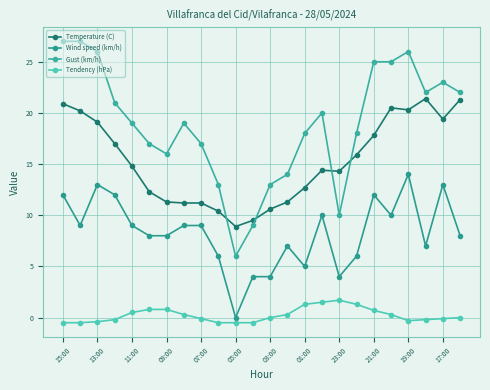

Reading left to right, transcribe all the data shown in this chart.

Temperature (C): 20.9	20.2	19.1	17.0	14.8	12.3	11.3	11.2	11.2	10.4	8.9	9.5	10.6	11.3	12.7	14.4	14.3	15.9	17.8	20.5	20.3	21.4	19.4	21.3
Wind speed (km/h): 12.0	9.0	13.0	12.0	9.0	8.0	8.0	9.0	9.0	6.0	0.0	4.0	4.0	7.0	5.0	10.0	4.0	6.0	12.0	10.0	14.0	7.0	13.0	8.0
Gust (km/h): 27.0	27.0	26.0	21.0	19.0	17.0	16.0	19.0	17.0	13.0	6.0	9.0	13.0	14.0	18.0	20.0	10.0	18.0	25.0	25.0	26.0	22.0	23.0	22.0
Tendency (hPa): -0.5	-0.5	-0.4	-0.2	0.5	0.8	0.8	0.3	-0.1	-0.5	-0.5	-0.5	0.0	0.3	1.3	1.5	1.7	1.3	0.7	0.3	-0.3	-0.2	-0.1	0.0